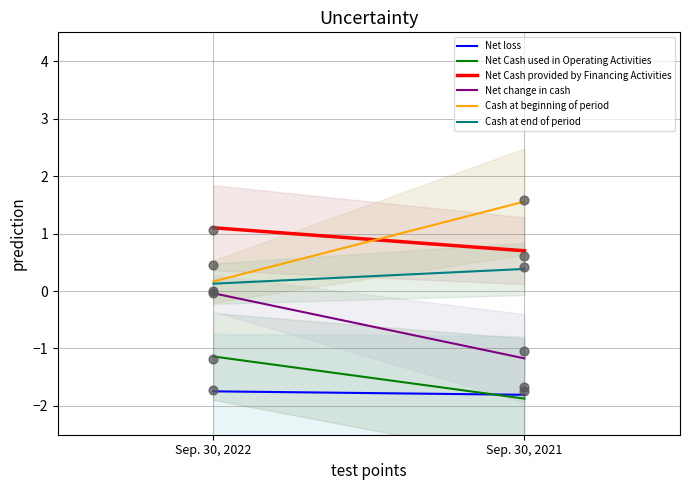

Which series contains the lowest Y value?

Net Cash used in Operating Activities